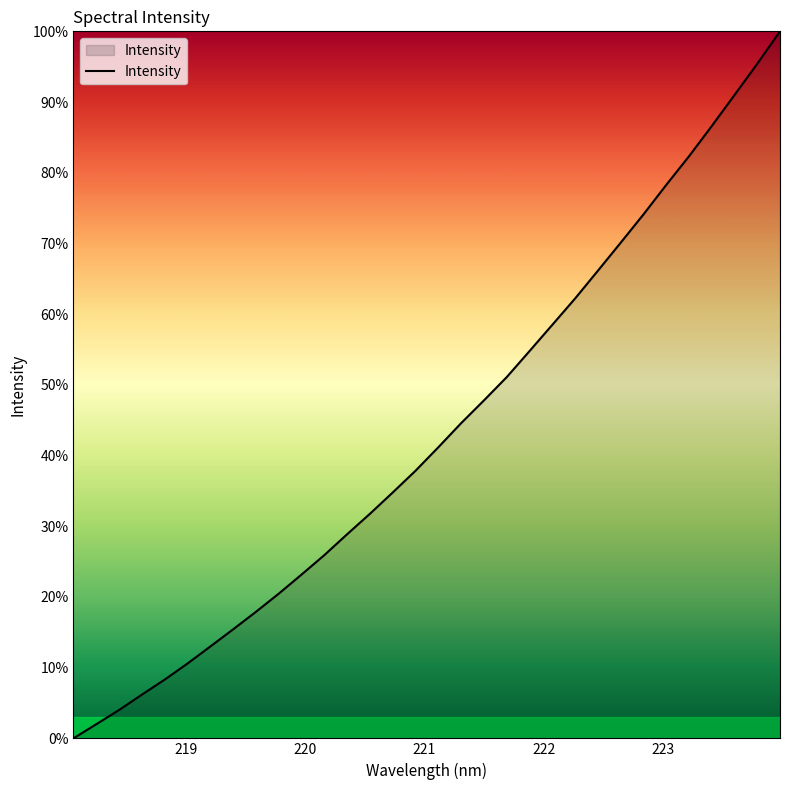

How many positive values are there?

31